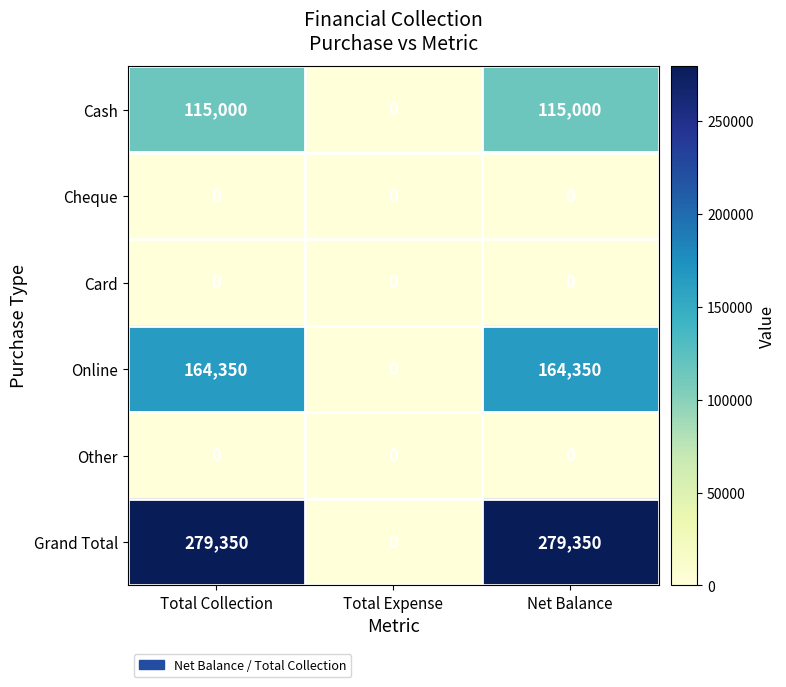

Which series has the largest total across all categories?

Grand Total